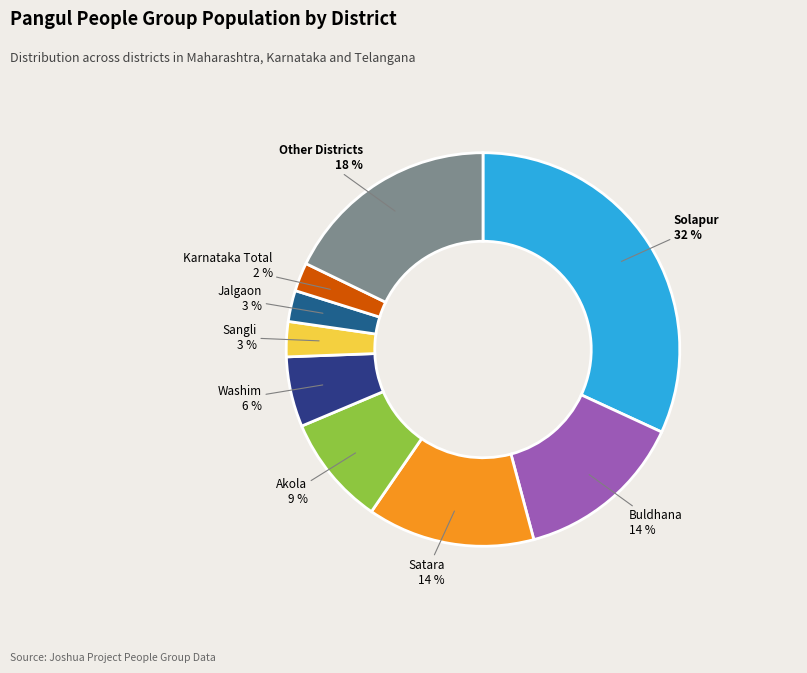

Count the number of slices in the pie.

9